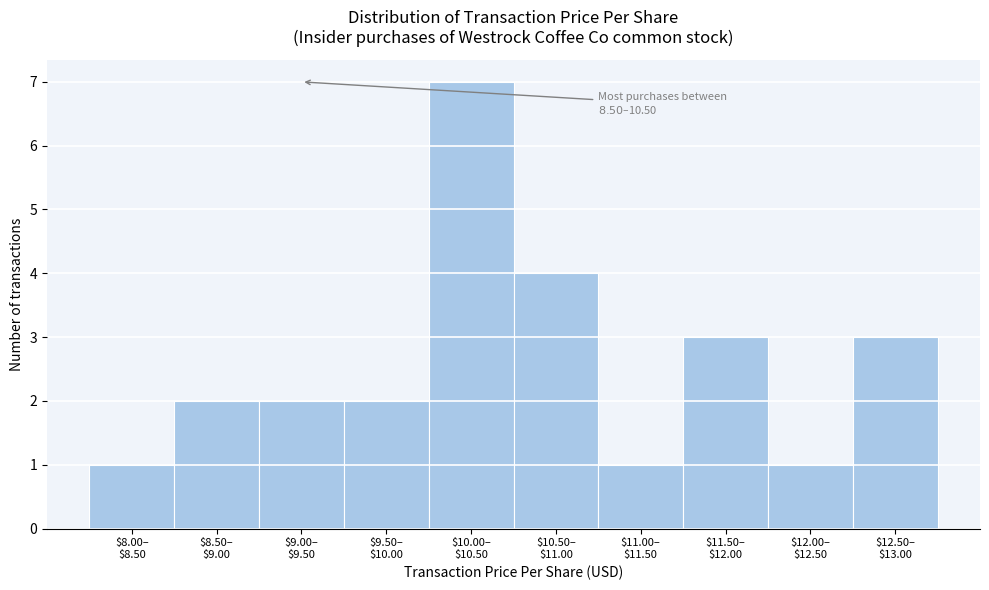

Reading left to right, list all the values displayed in this chart.

1	2	2	2	7	4	1	3	1	3